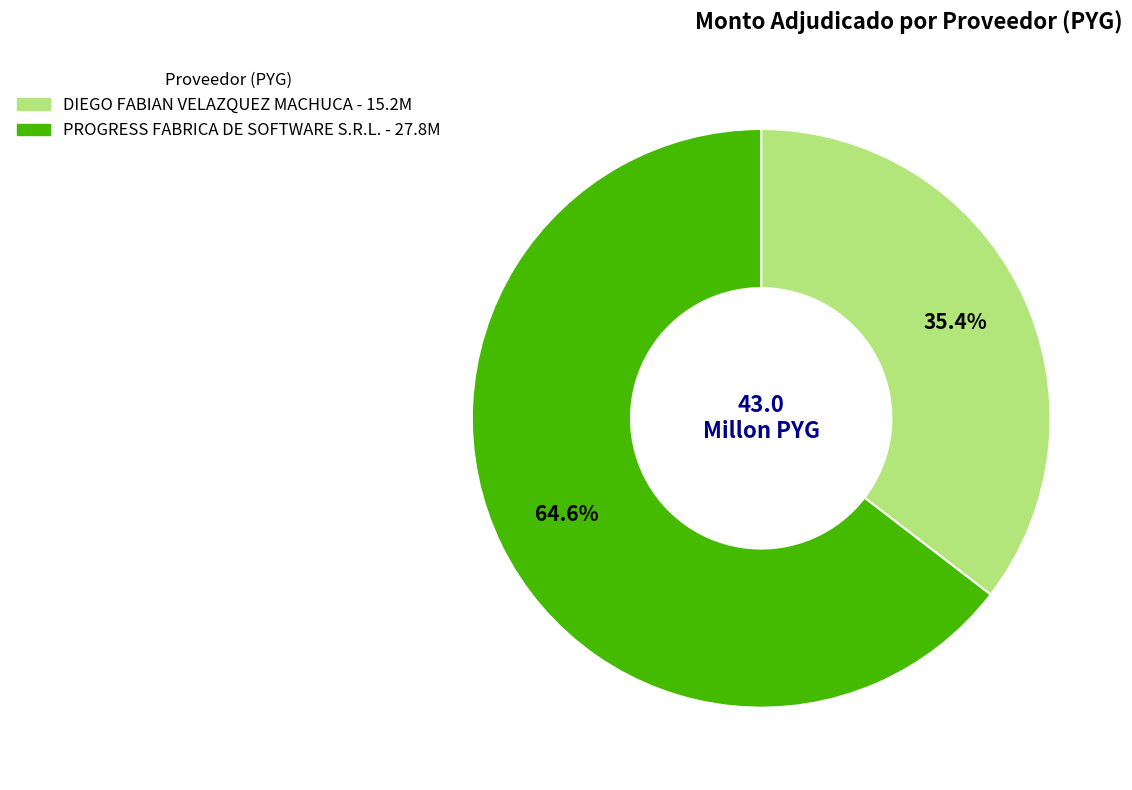

Is the sum of DIEGO FABIAN VELAZQUEZ MACHUCA and PROGRESS FABRICA DE SOFTWARE S.R.L. greater than half?

Yes